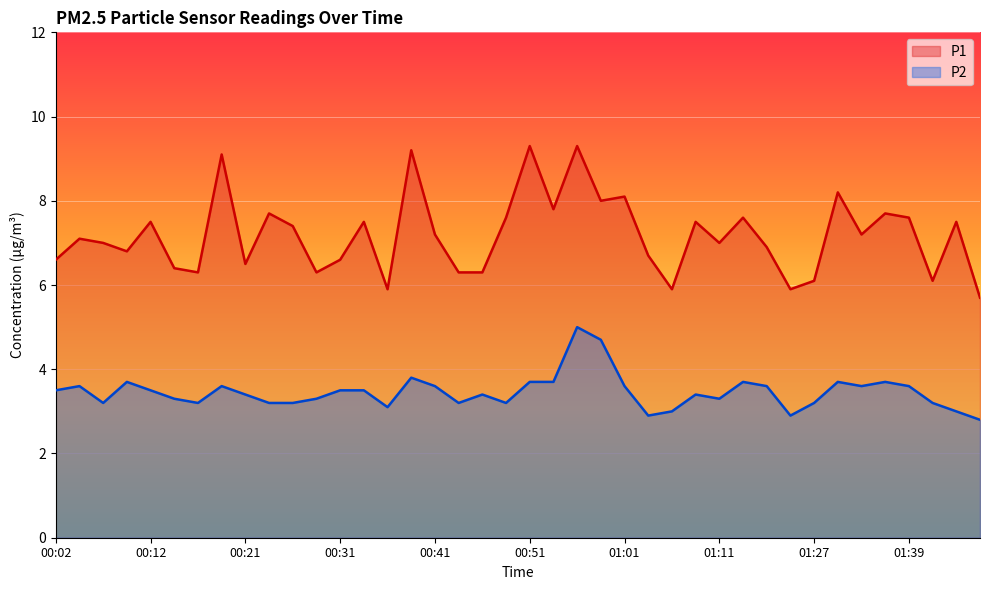

Reading left to right, list all the values displayed in this chart.

P1: 6.6	7.1	7.0	6.8	7.5	6.4	6.3	9.1	6.5	7.7	7.4	6.3	6.6	7.5	5.9	9.2	7.2	6.3	6.3	7.6	9.3	7.8	9.3	8.0	8.1	6.7	5.9	7.5	7.0	7.6	6.9	5.9	6.1	8.2	7.2	7.7	7.6	6.1	7.5	5.7
P2: 3.5	3.6	3.2	3.7	3.5	3.3	3.2	3.6	3.4	3.2	3.2	3.3	3.5	3.5	3.1	3.8	3.6	3.2	3.4	3.2	3.7	3.7	5.0	4.7	3.6	2.9	3.0	3.4	3.3	3.7	3.6	2.9	3.2	3.7	3.6	3.7	3.6	3.2	3.0	2.8